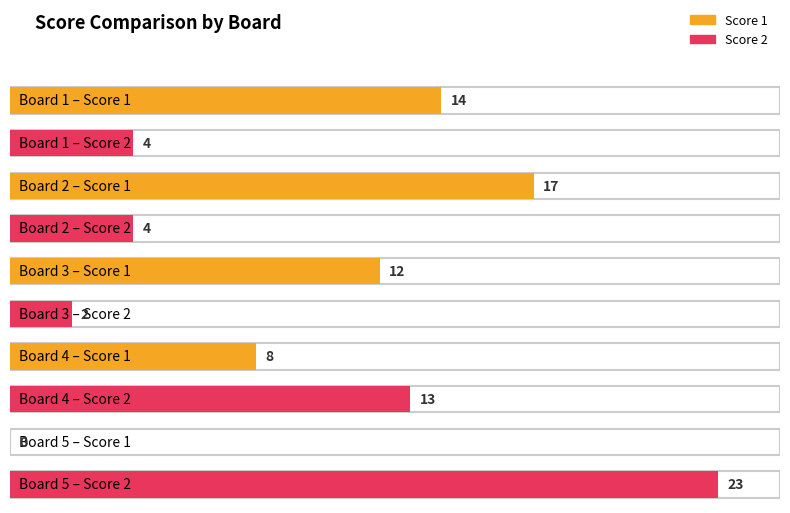

What is the difference between the Score 2 values at Board 3 and Board 2?

2